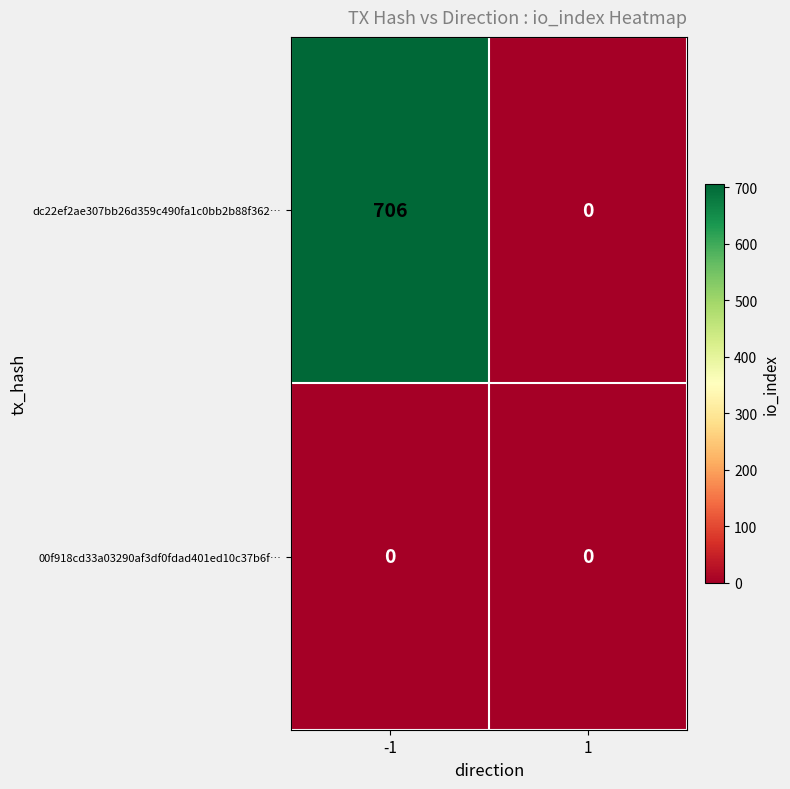

What is the maximum value shown in the chart?

706